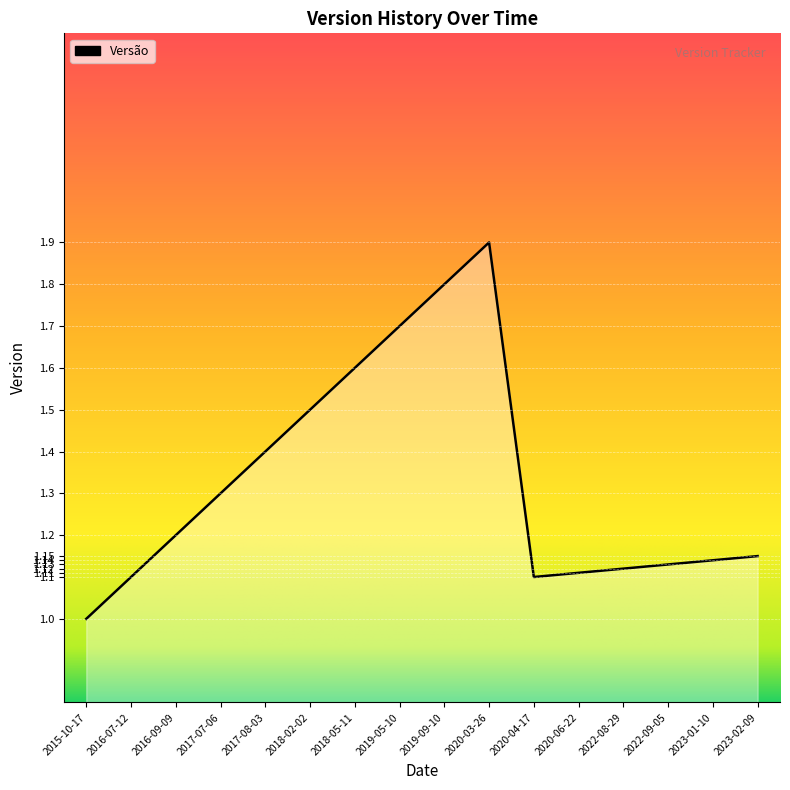

What is the average value?

1.3